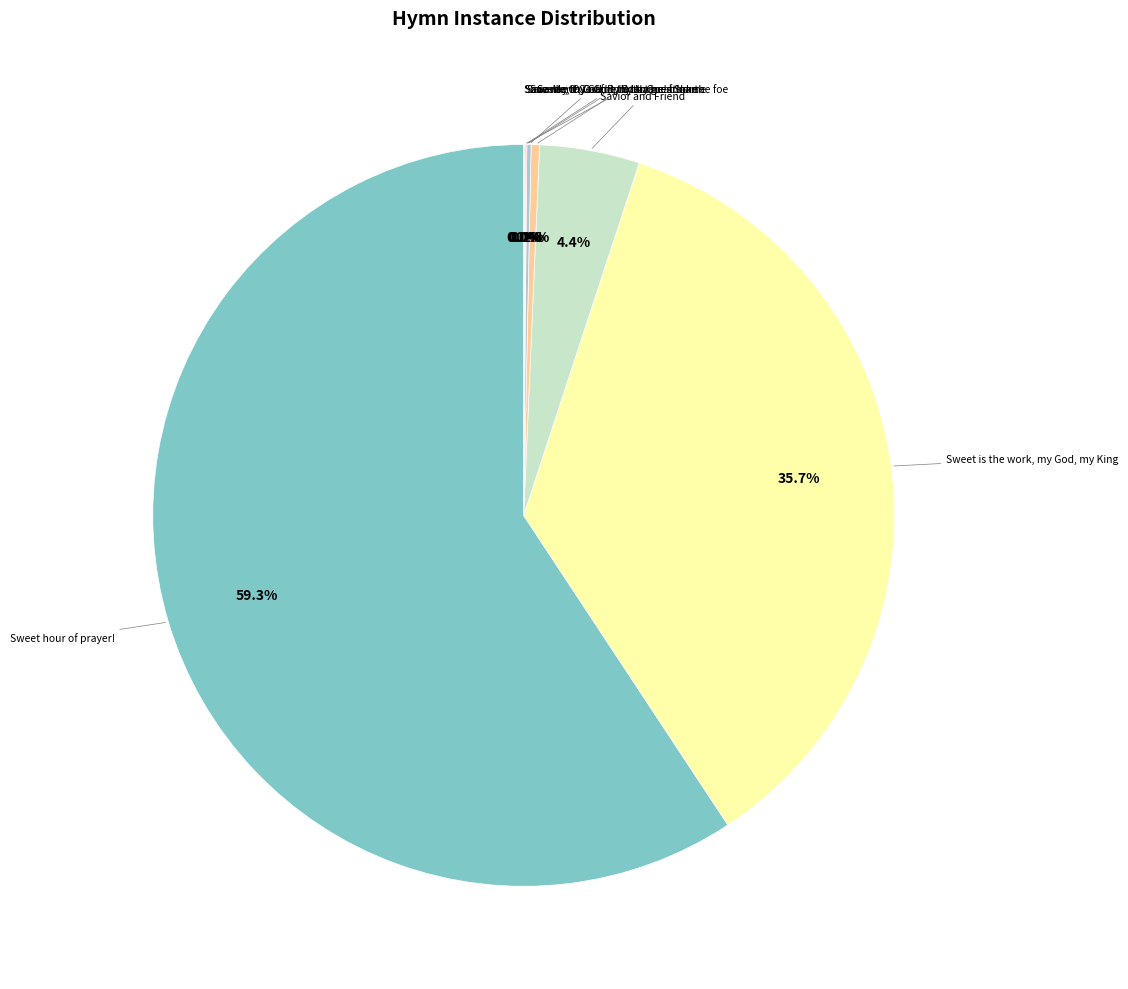

Is there any slice that represents more than half of the pie?

Yes